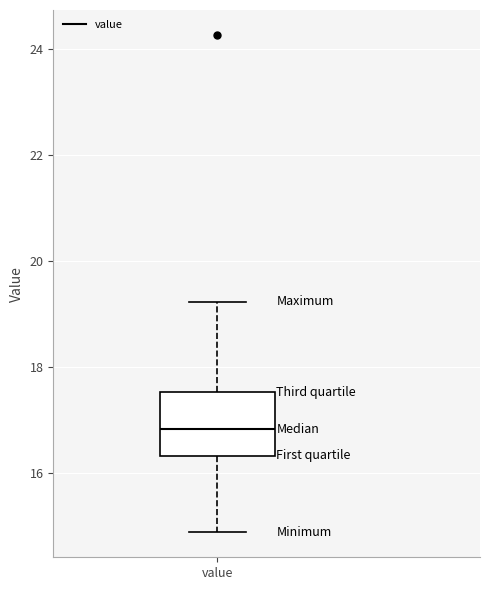

Transcribe this box plot: give where the median line is, the range the box spans, and where the two whiskers end, as read against the y-axis. The values are not printed on the chart, so give them approximately, as read against the axis.

median 16.8, box 16.4 to 17.6, whiskers 14.8 to 19.2